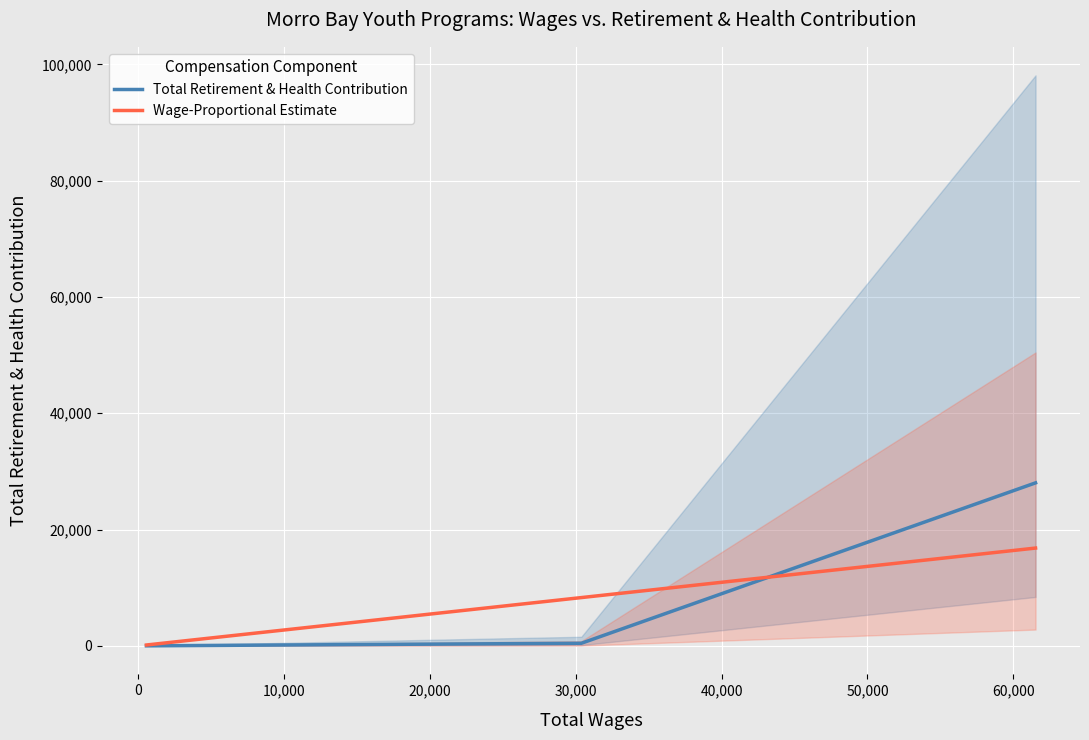

Reading left to right, list all the values displayed in this chart.

Total Retirement & Health Contribution: 8.0	10.0	18.0	19.0	21.0	21.0	22.0	22.0	23.0	25.0	26.0	27.0	27.0	27.0	27.0	28.0	29.0	31.0	35.0	35.0	42.0	53.0	57.0	58.0	61.0	67.0	90.0	96.0	112.0	118.0	156.0	191.0	373.0	446.0	28030.0
Wage-Proportional Estimate: 150.1	174.9	335.1	345.5	379.1	385.7	394.2	405.4	417.1	446.9	475.9	484.1	489.0	500.2	500.8	506.2	529.7	572.4	630.1	637.4	758.0	963.3	1031.9	1052.6	1111.4	1218.3	1640.1	1740.9	2047.6	2147.7	2850.2	3483.5	6862.3	8302.5	16818.0